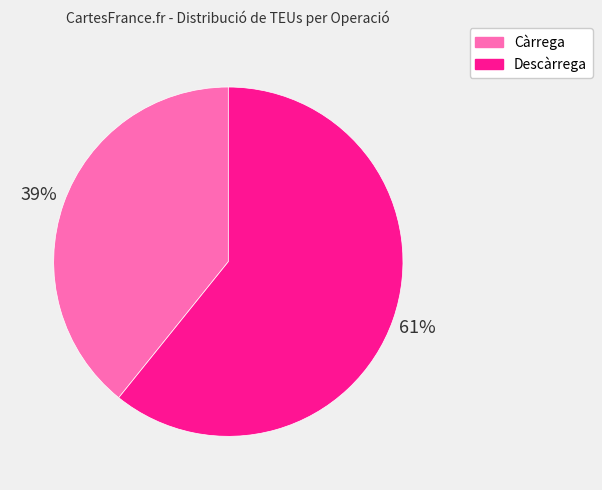

Is it true that Descàrrega is 75% of the pie?

False